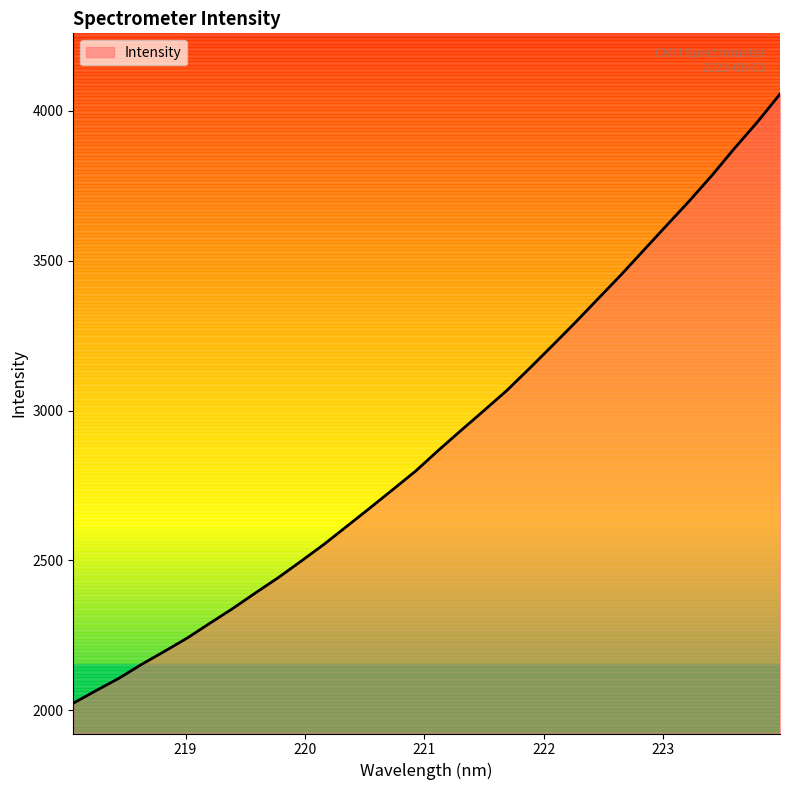

Count the number of data series in this chart.

1